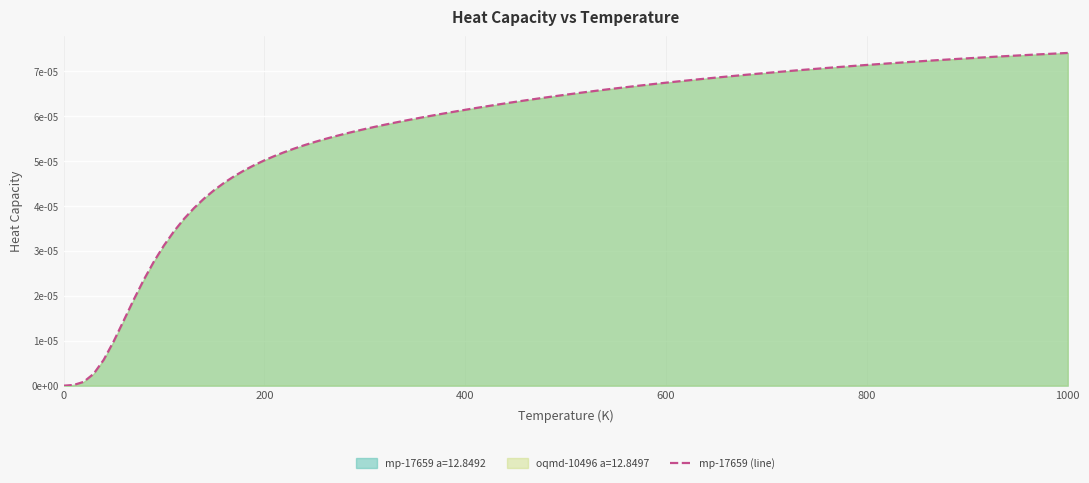

How many lines are shown in the chart?

2